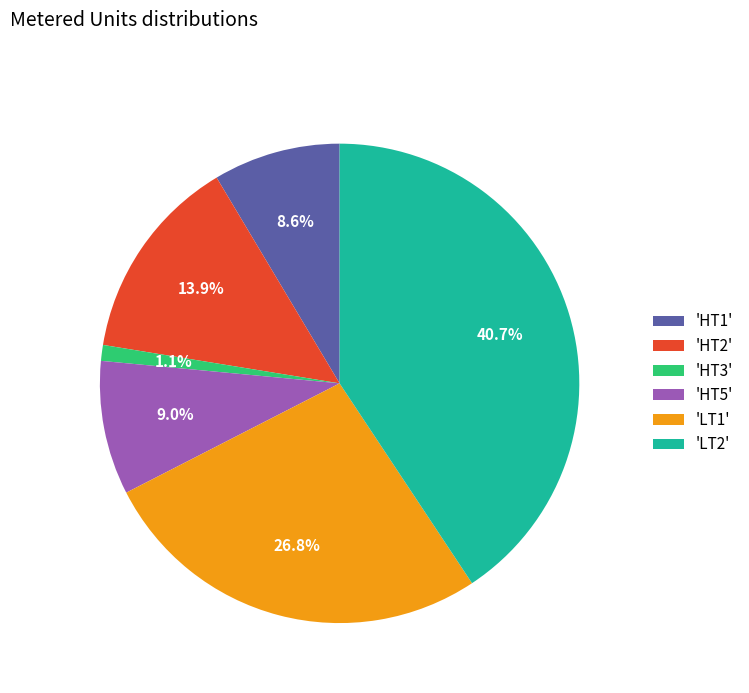

How much of the chart is everything except 'HT5'?

91.0%